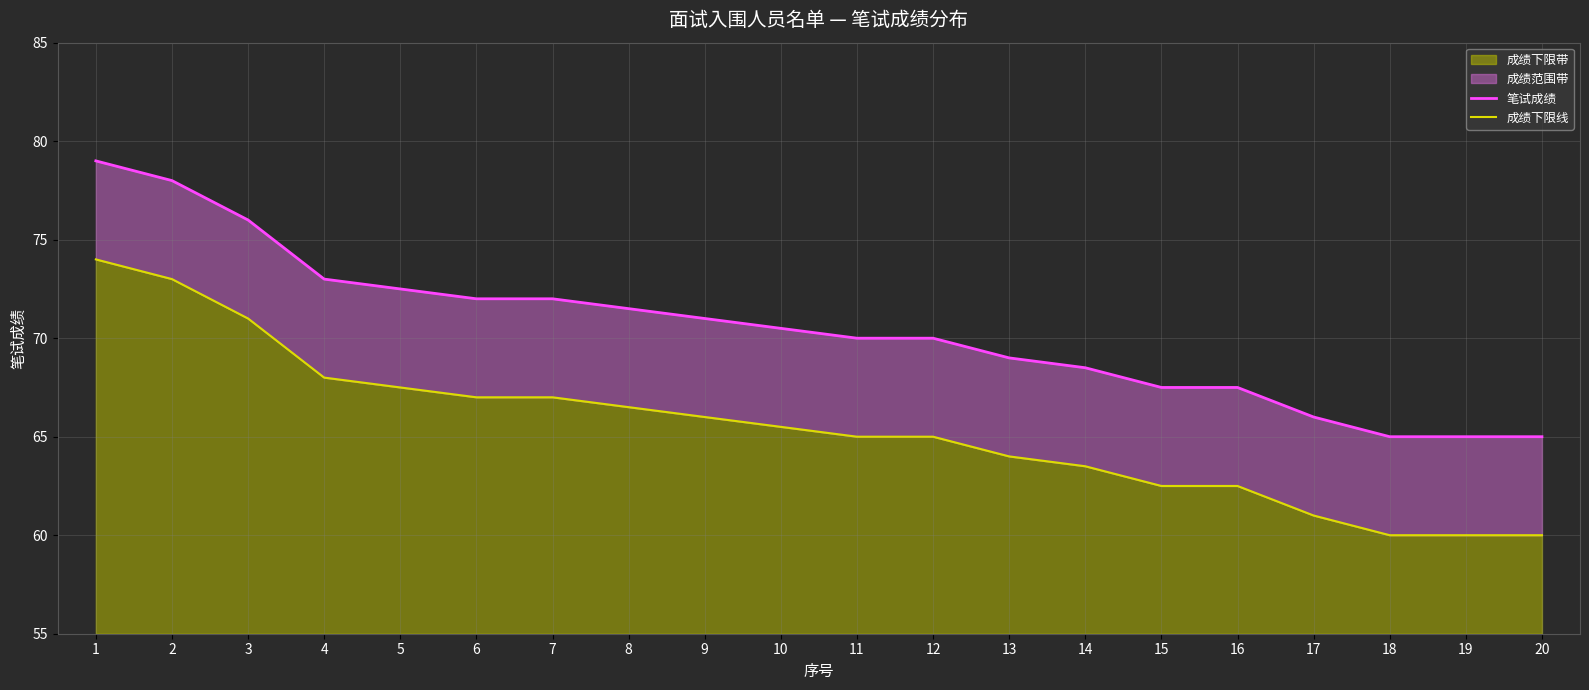

What is the difference between the second highest and second lowest values in the 成绩下限线 series?

13.0